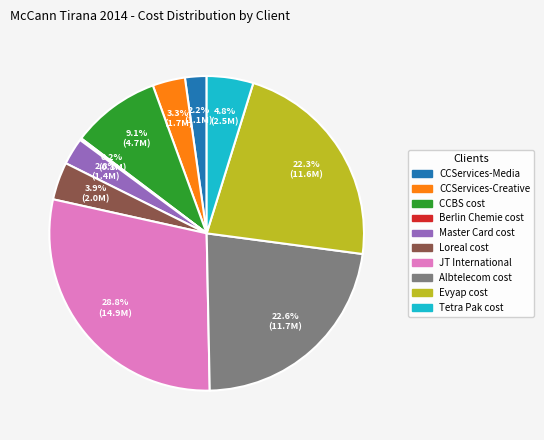

True or false: Master Card cost accounts for 3% of the total.

True